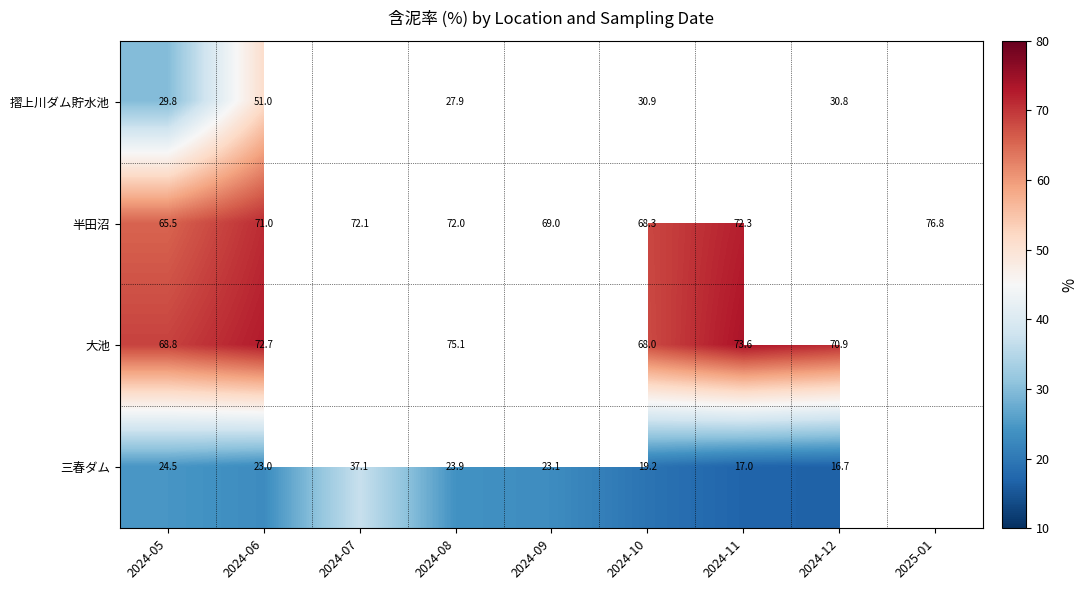

At 2024-06, list the series in order from smallest to largest.

三春ダム, 摺上川ダム貯水池, 半田沼, 大池